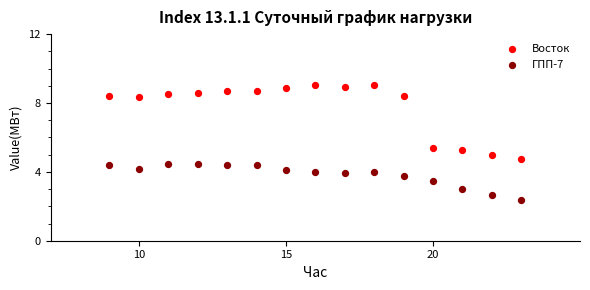

What are all the series names shown in the legend?

Восток, ГПП-7